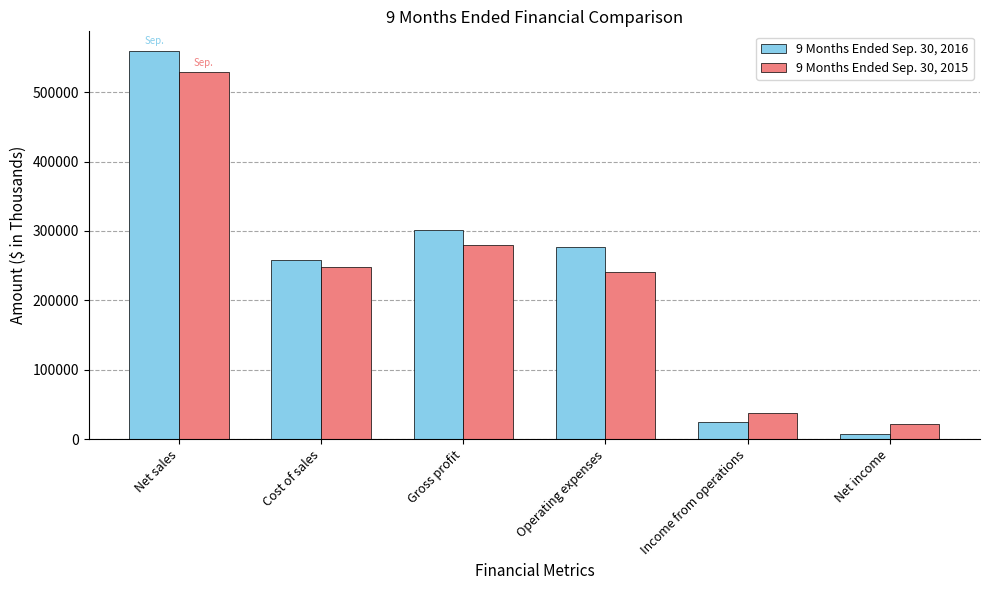

At which category does the chart reach its peak across all series?

Net sales